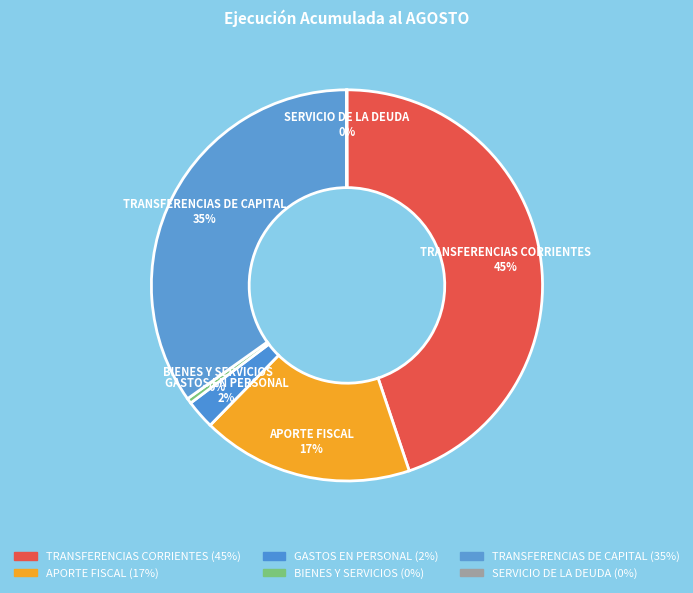

The TRANSFERENCIAS CORRIENTES slice represents 55% of the pie. True or false?

False